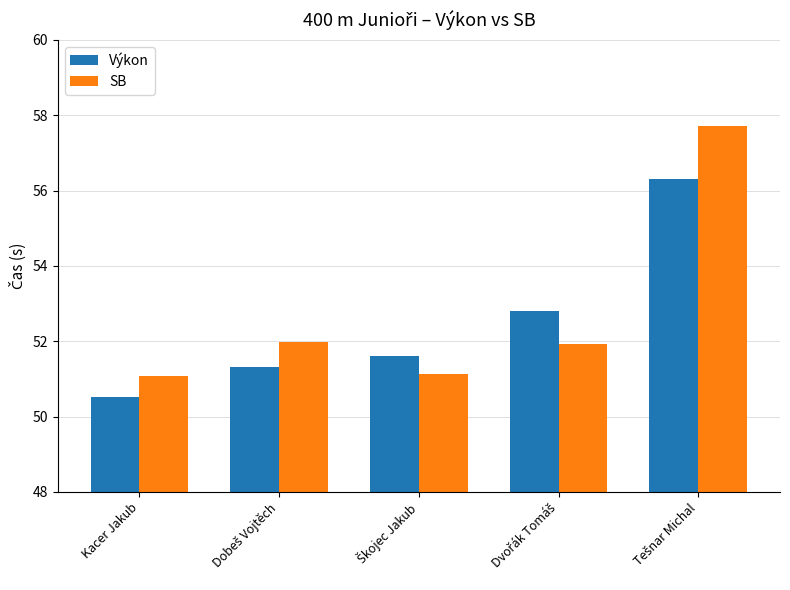

What is the value of the Výkon bar at the 3rd from the left?

51.6